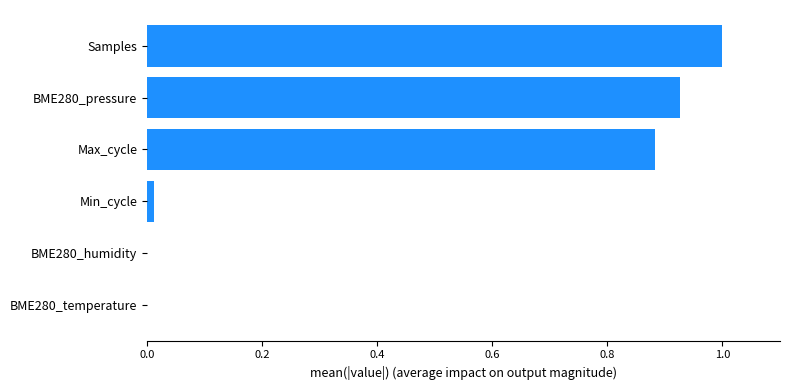

Are the bars horizontal?

Yes